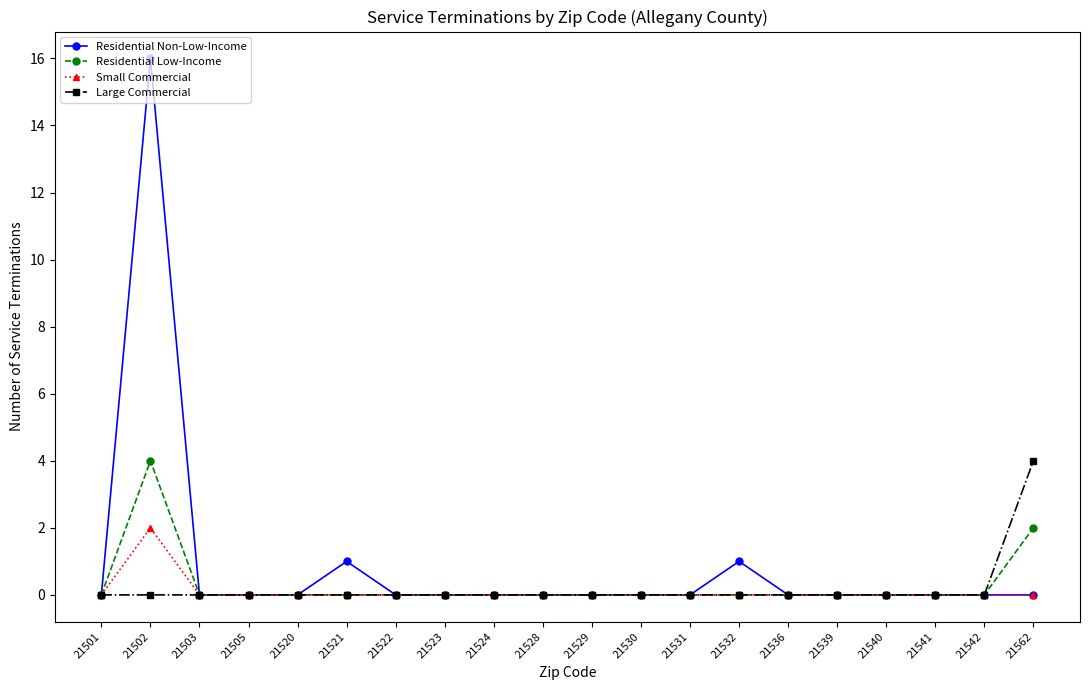

What is the maximum value for Residential Non-Low-Income?

16